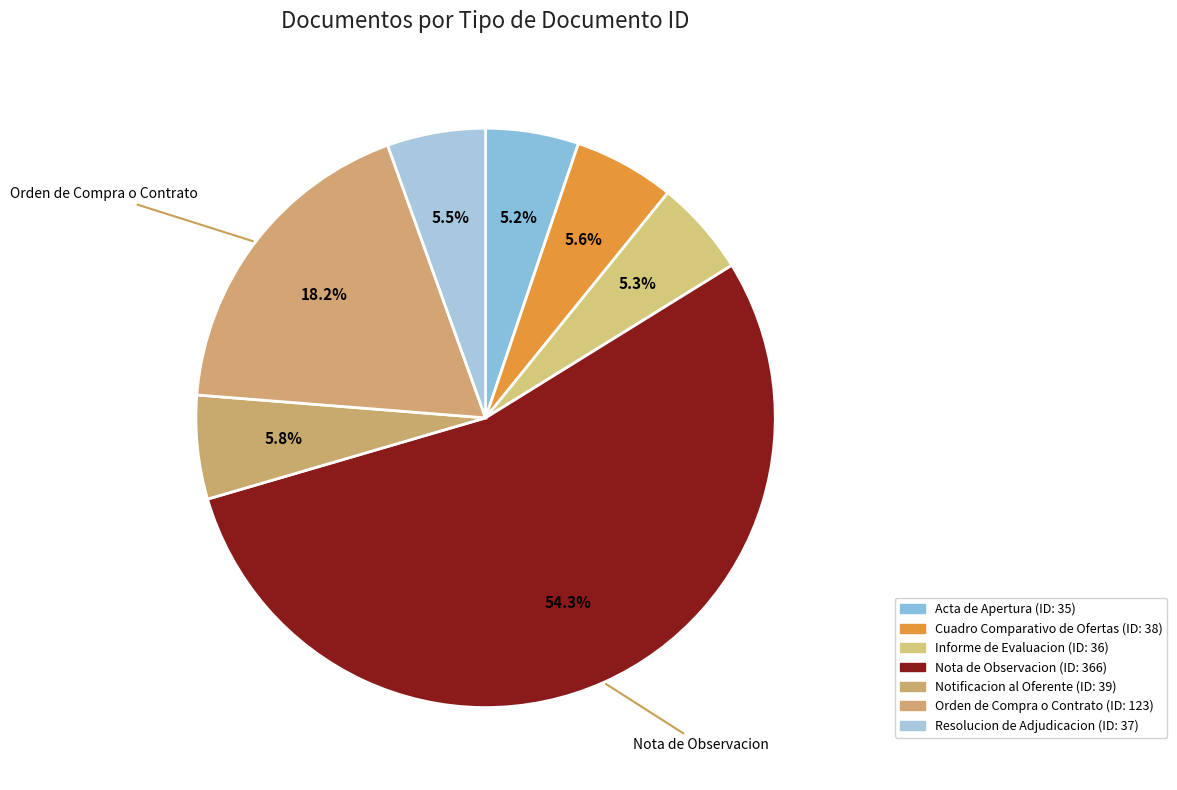

How many slices are in this pie chart?

7